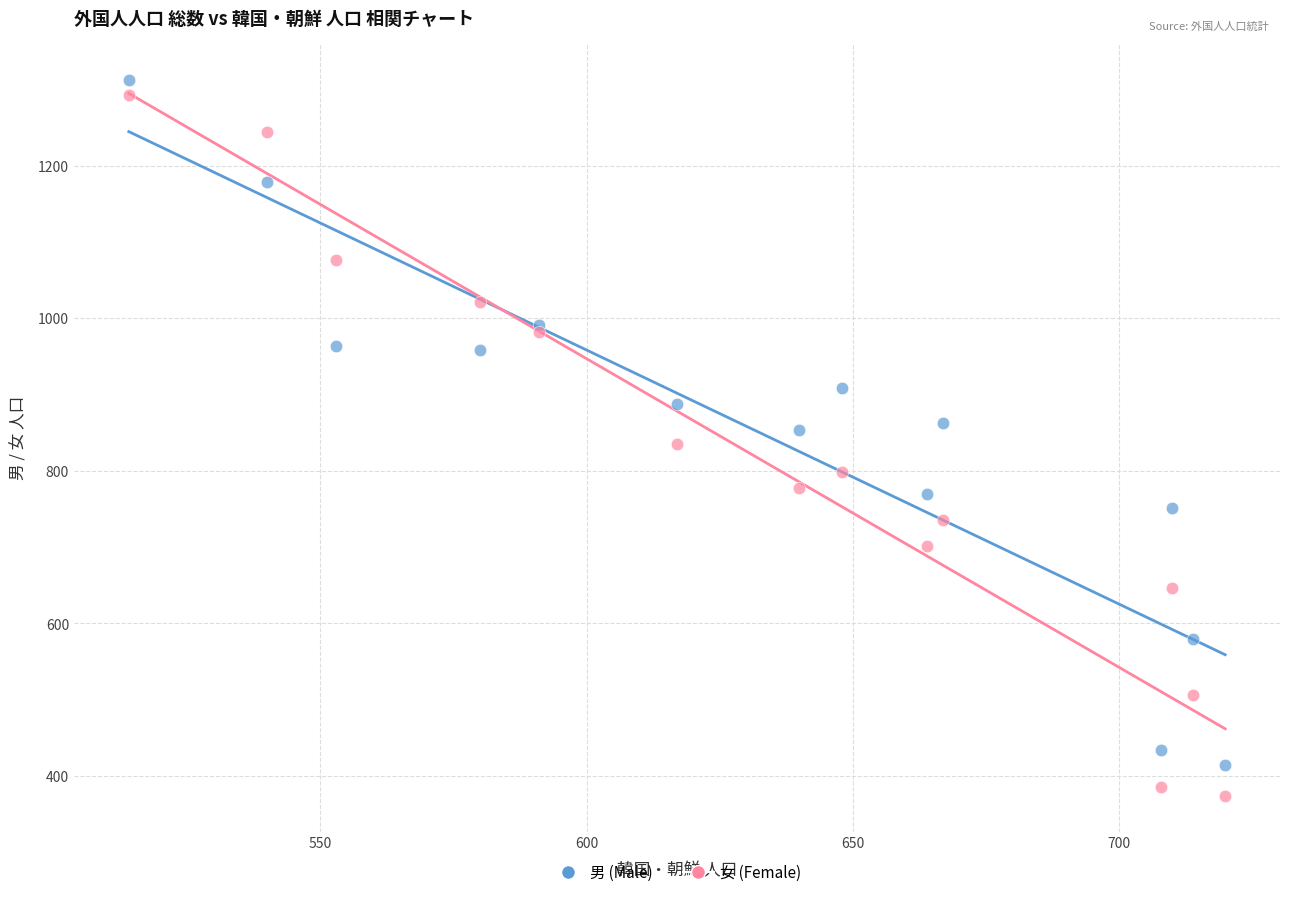

Which series has the widest spread of Y values?

女 (Female)